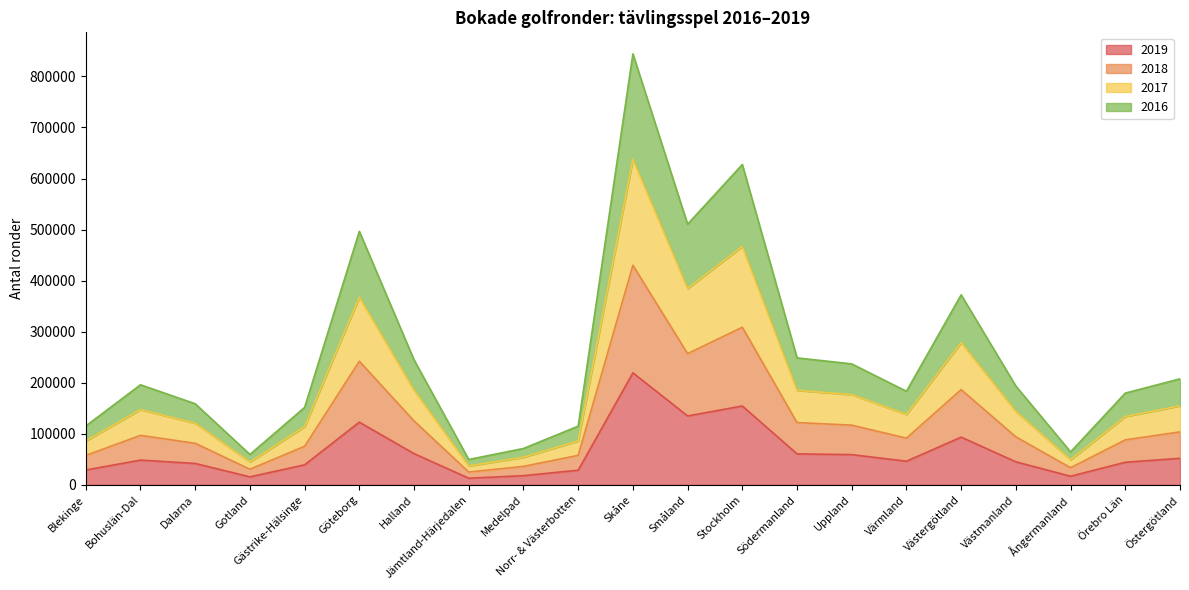

What is the total value across all series at Södermanland?

248636